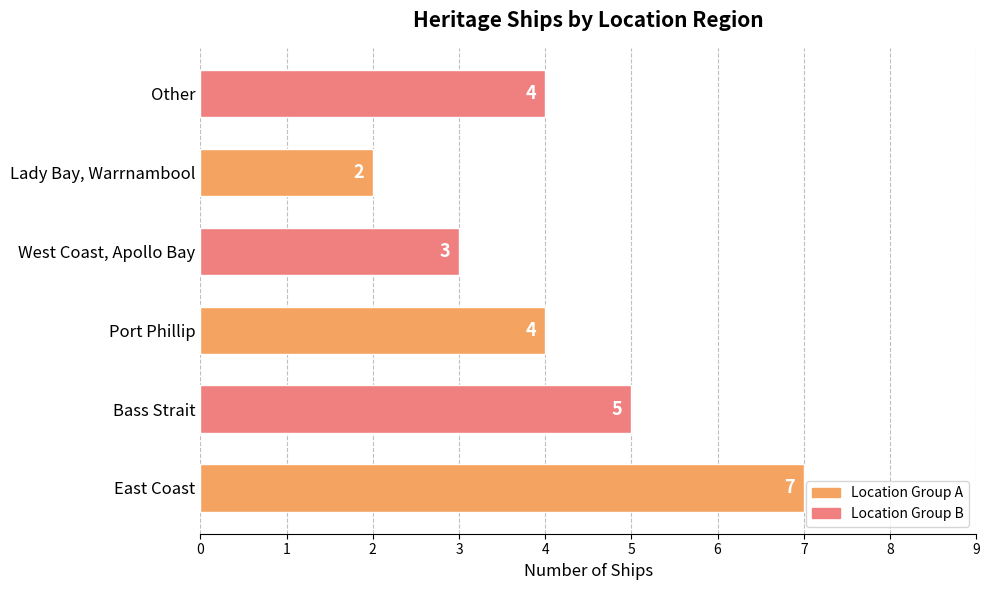

What is the average value?

4